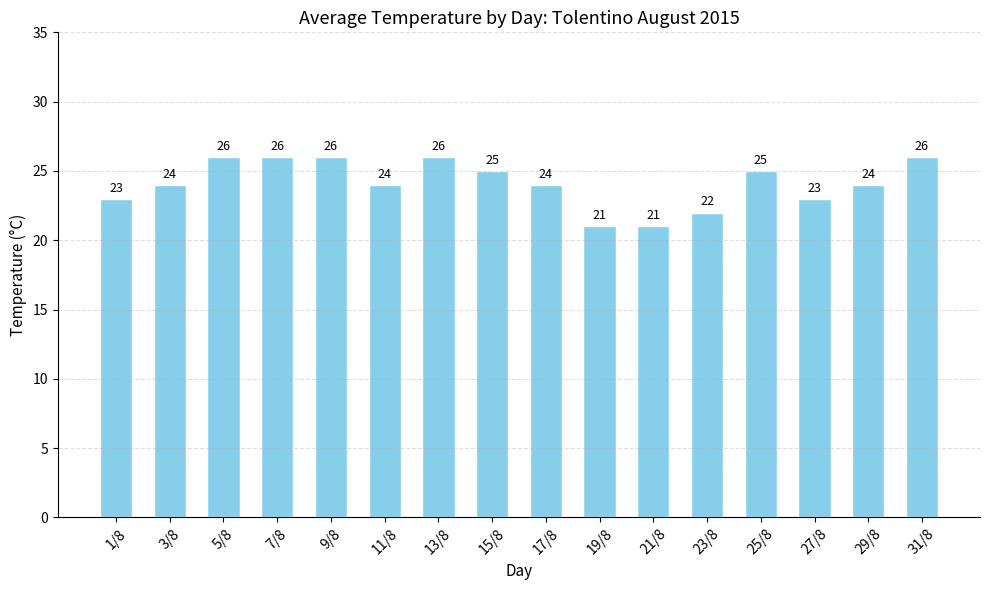

What is the smallest value displayed?

21